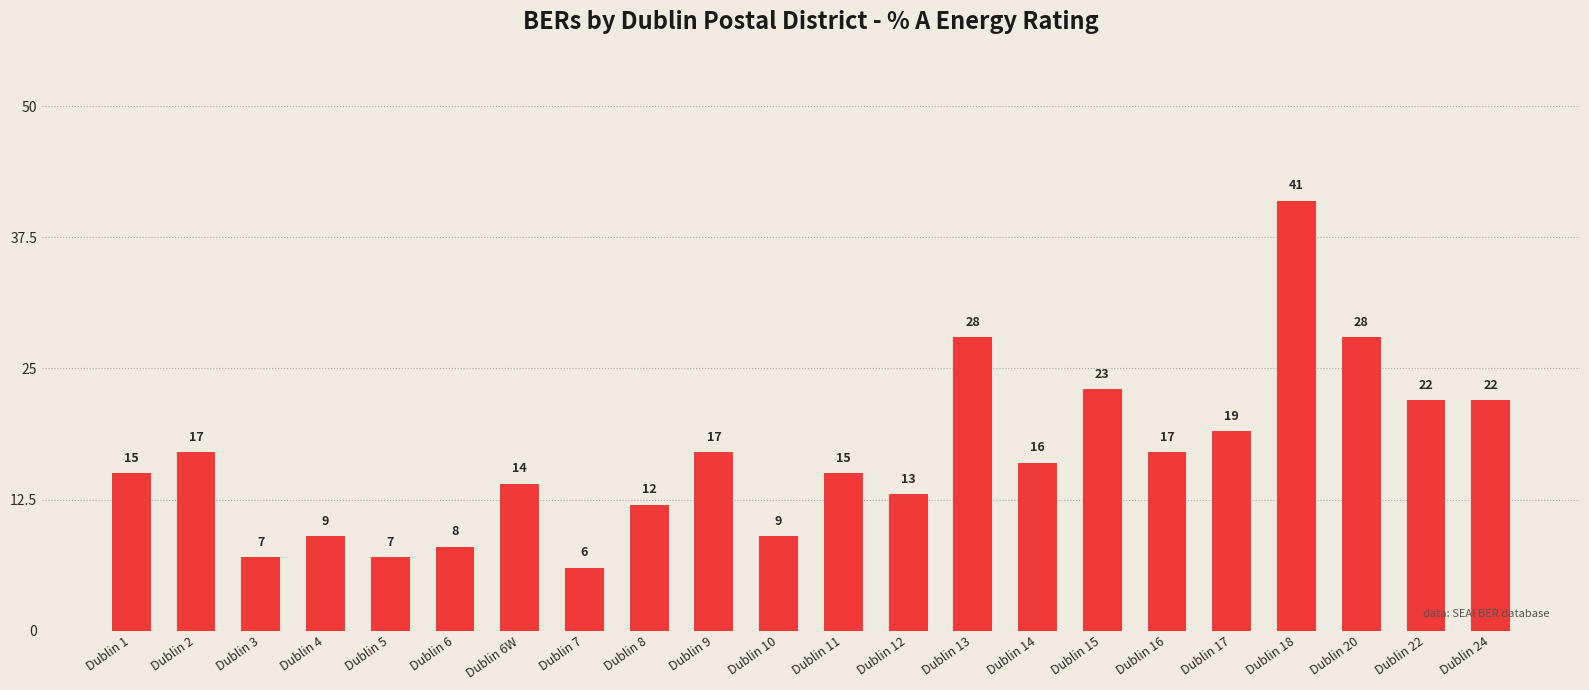

True or false: the data shows 3 at Dublin 7.

False